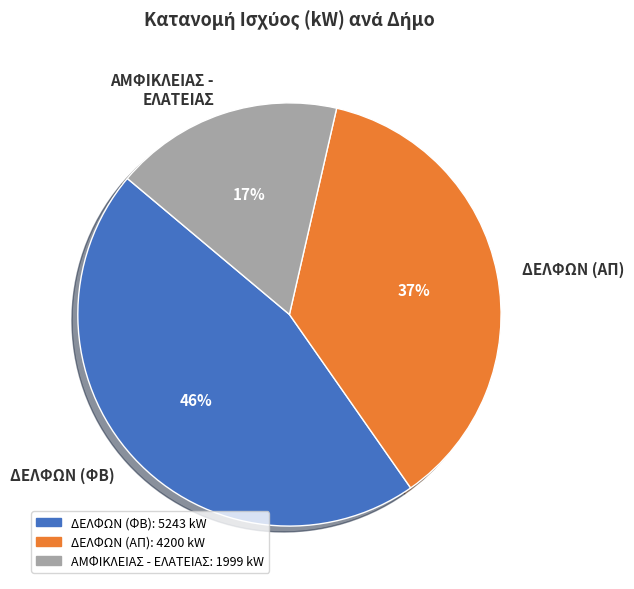

To the nearest percent, what percentage of the pie is ΑΜΦΙΚΛΕΙΑΣ - ΕΛΑΤΕΙΑΣ?

17%